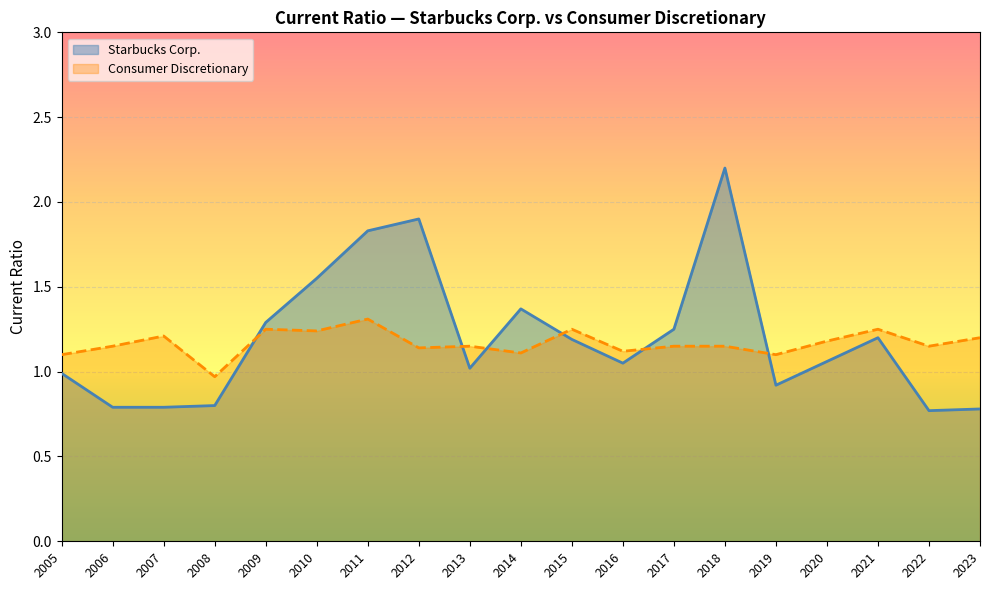

Between 2022 and 2013, which is larger?

2013